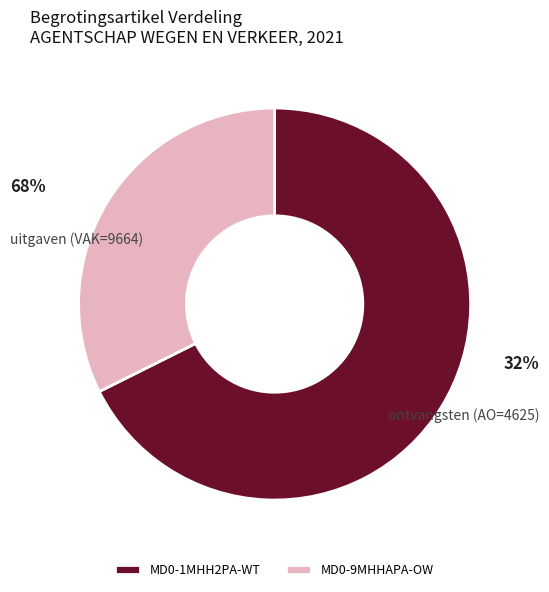

Is MD0-9MHHAPA-OW the majority of the pie?

No